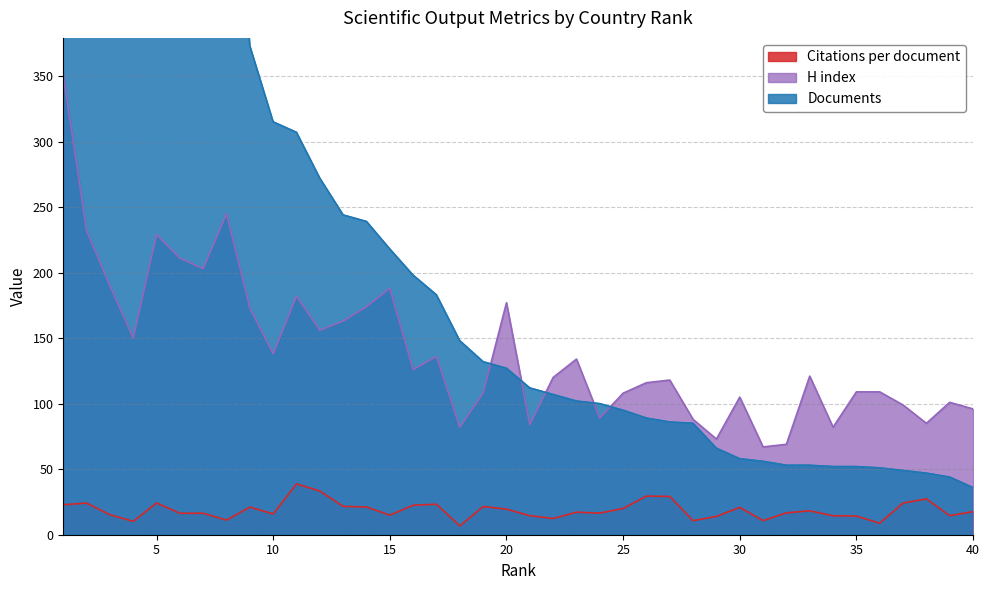

True or false: Citations per document and Documents intersect in this chart.

False